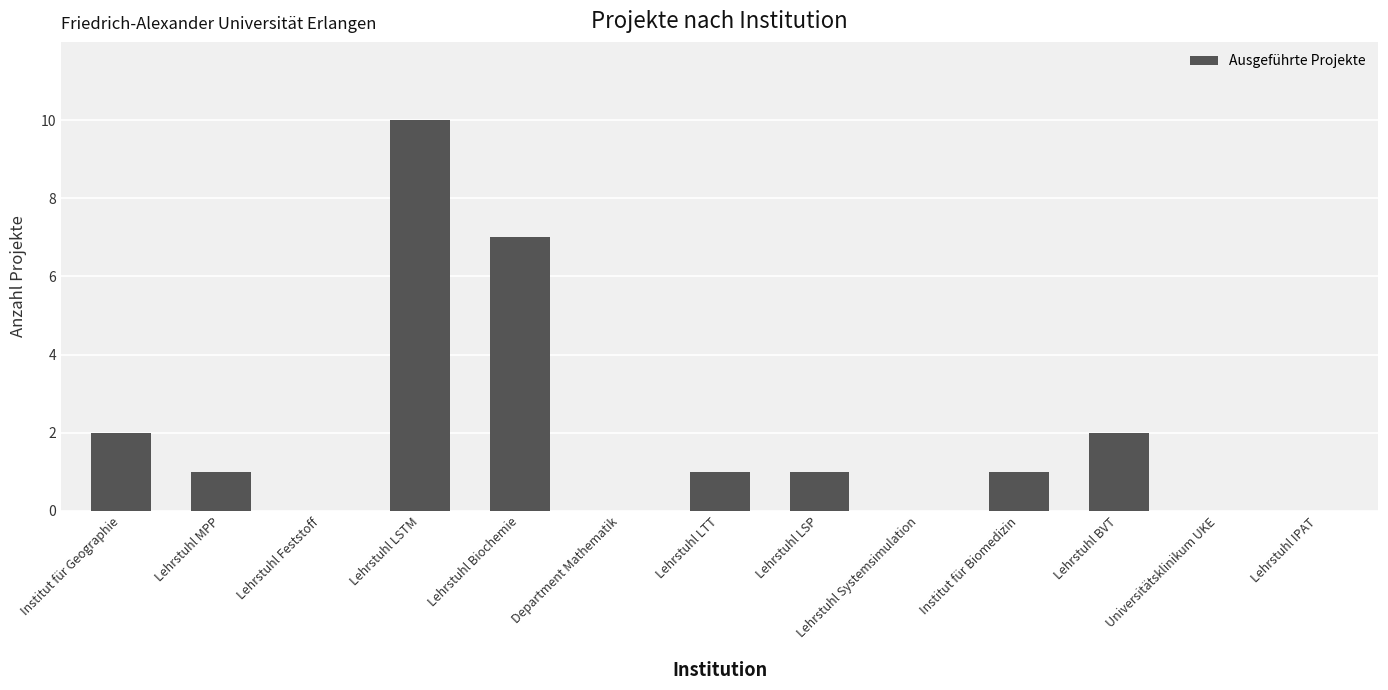

True or false: the data shows 12 at Lehrstuhl Biochemie.

False